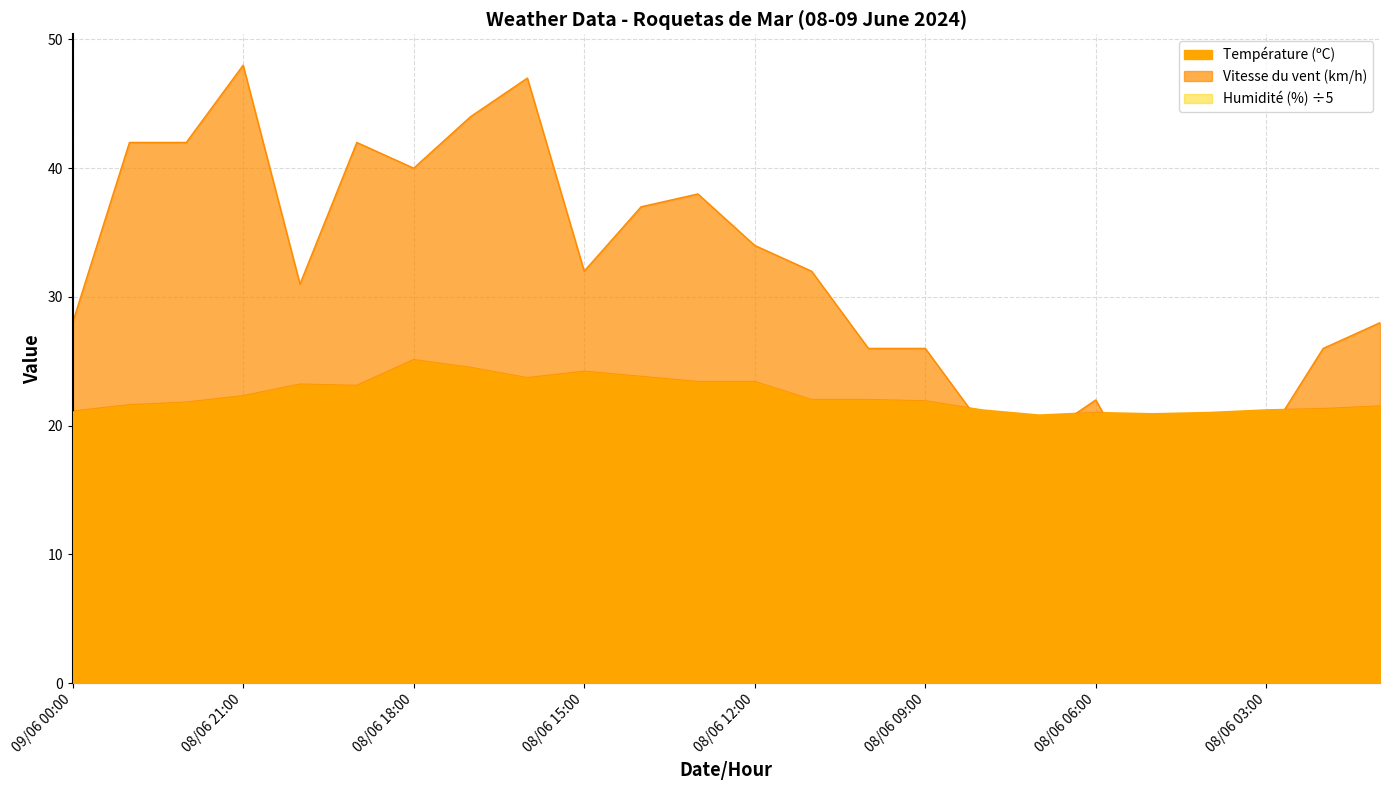

How many lines are shown in the chart?

3